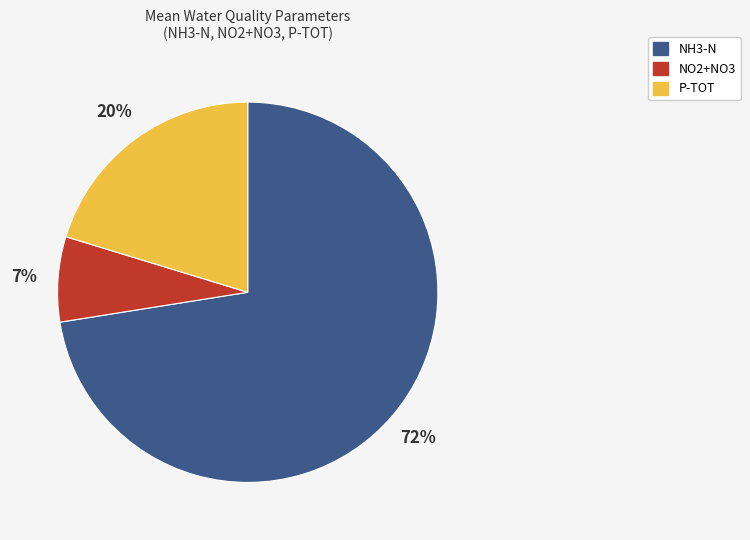

To the nearest percent, what is the average slice percentage?

33%